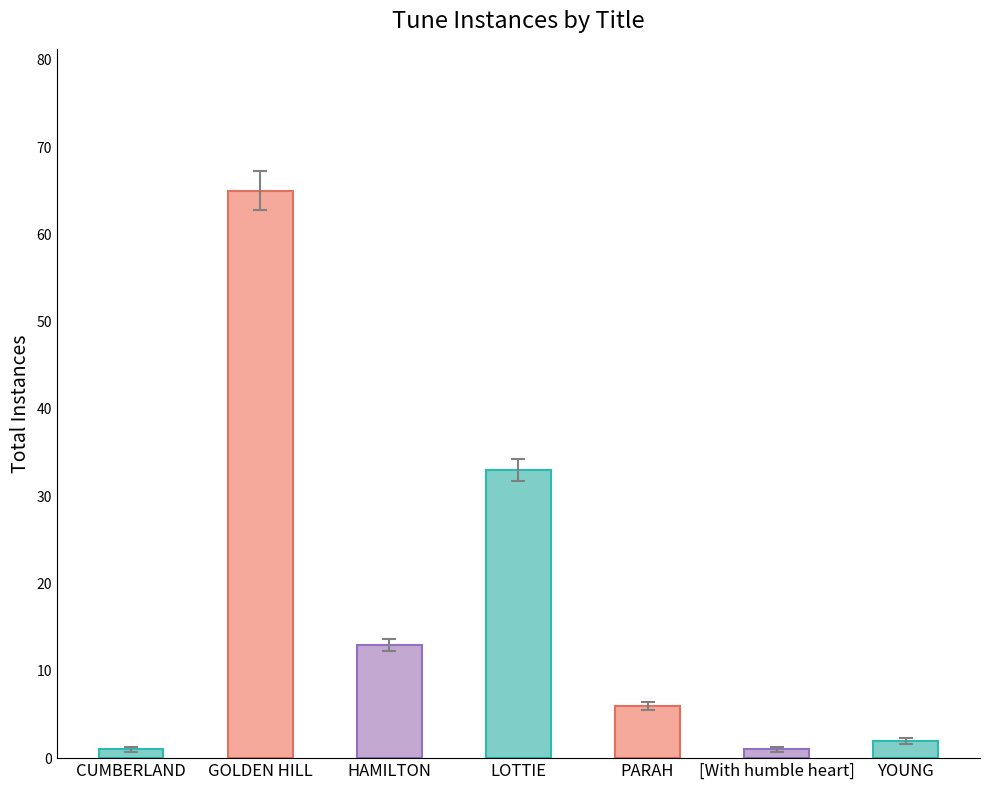

What is the label of the 4th bar from the left?

LOTTIE